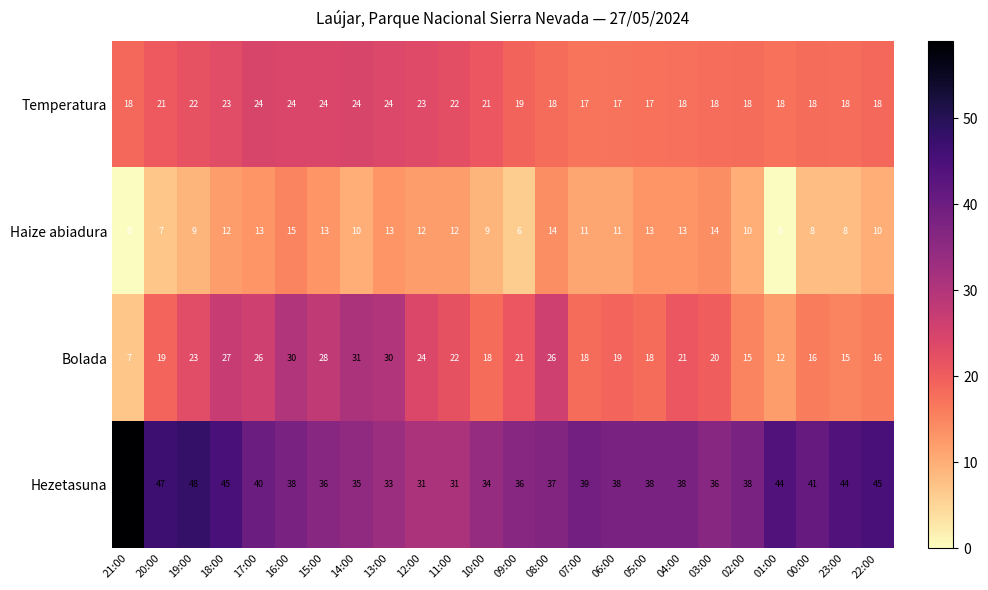

What is the approximate value of Hezetasuna at 01:00, to the nearest 10?

40